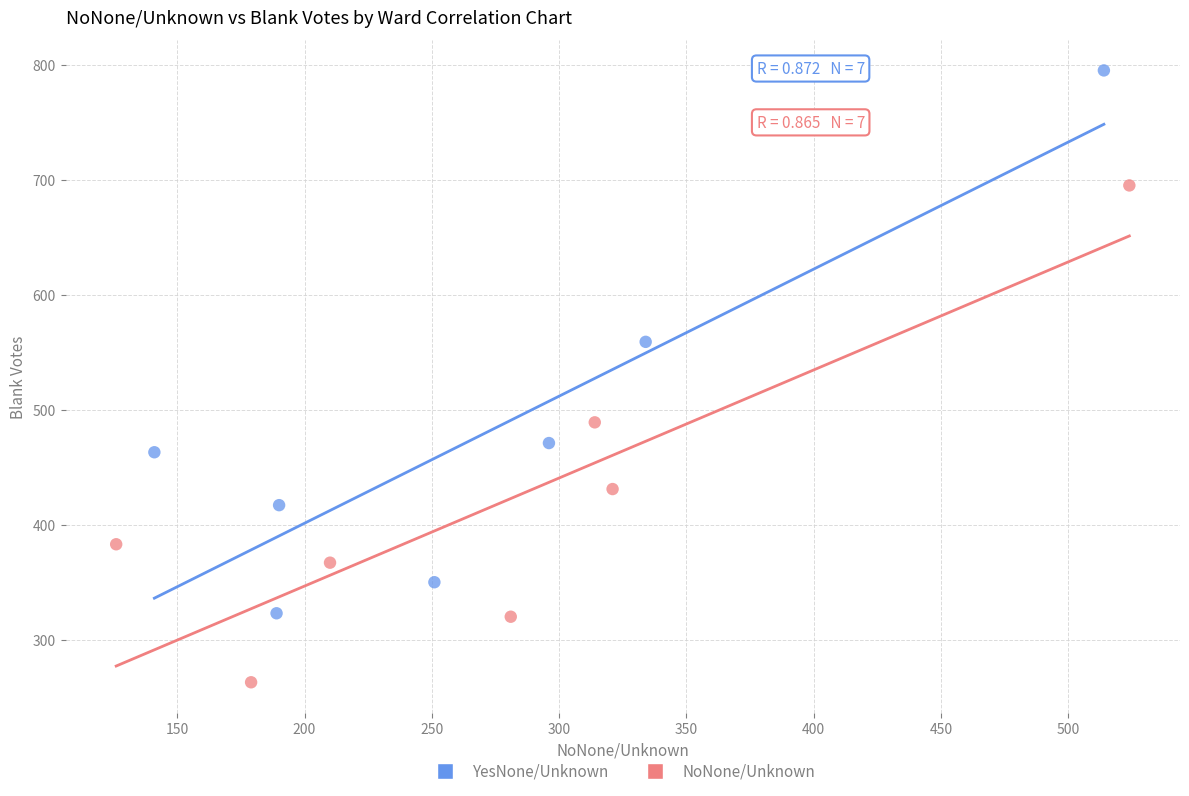

Which series has the widest spread of Y values?

YesNone/Unknown